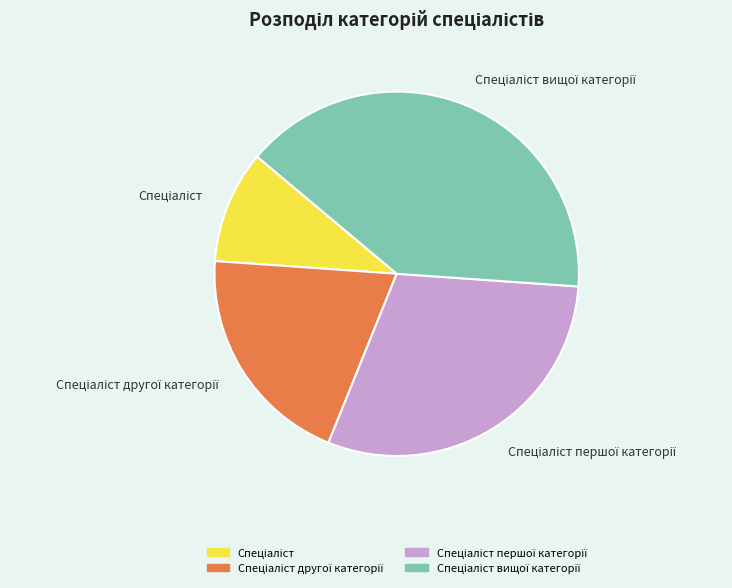

Count the number of slices in the pie.

4